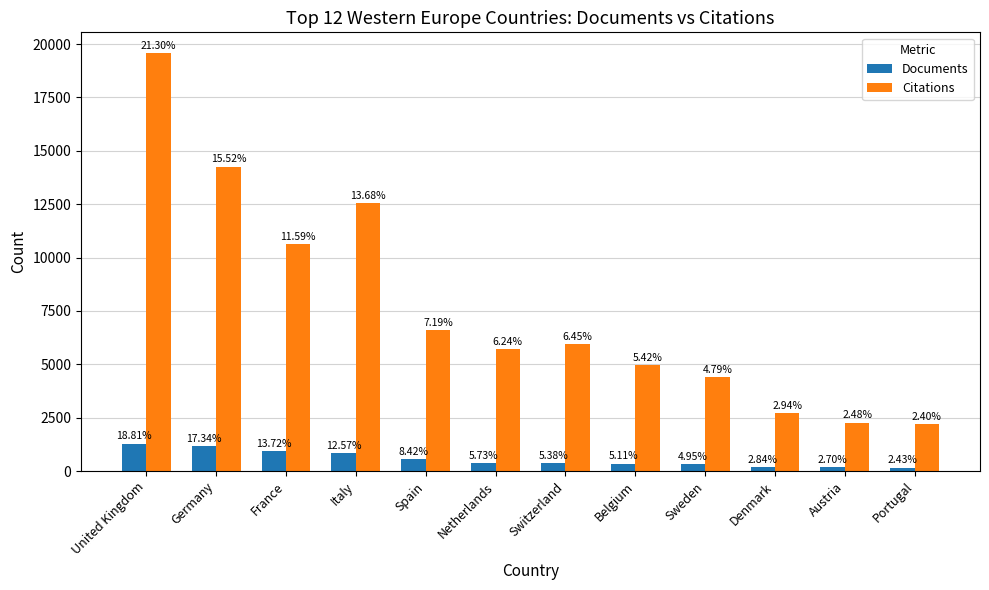

What is the total value across all series at Austria?

2460